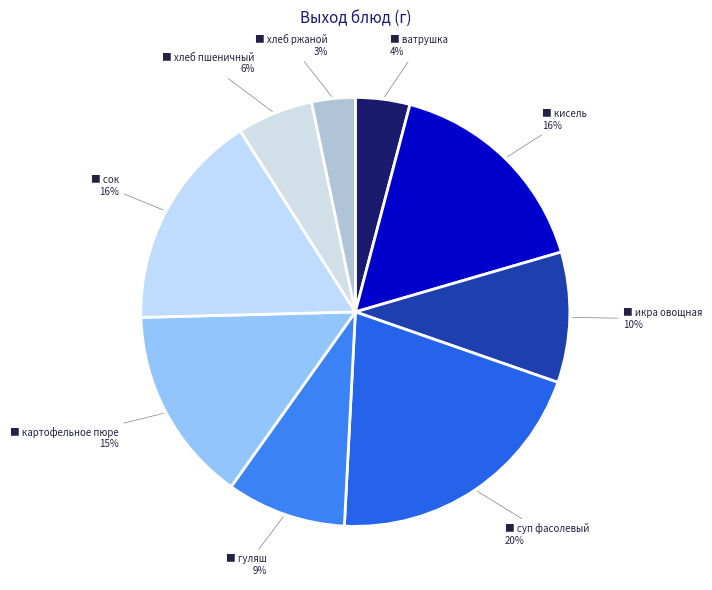

Is there a majority slice in this chart?

No